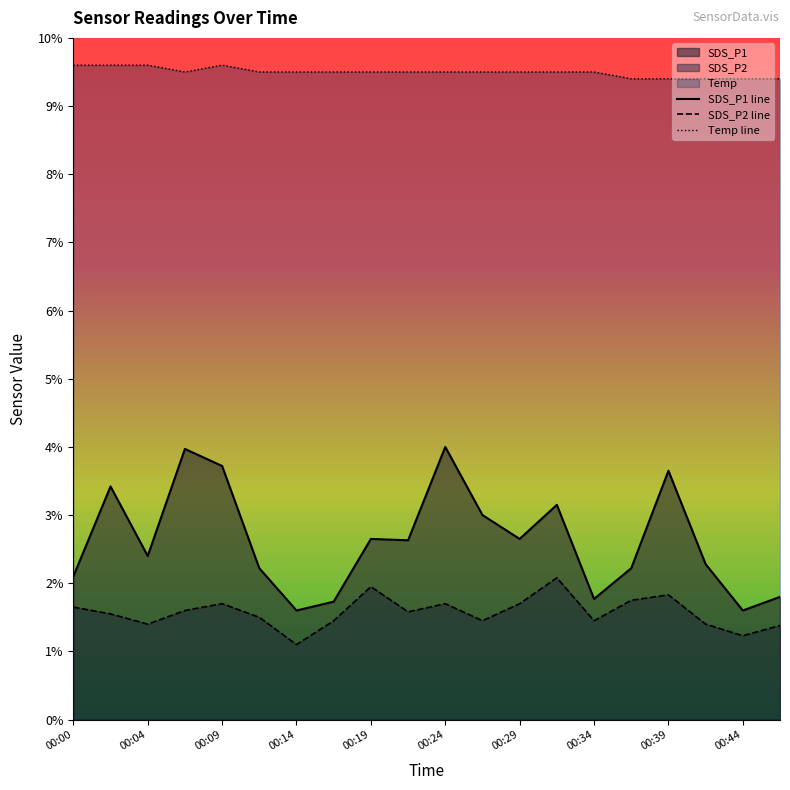

What are all the series names shown in the legend?

SDS_P1 line, SDS_P2 line, Temp line